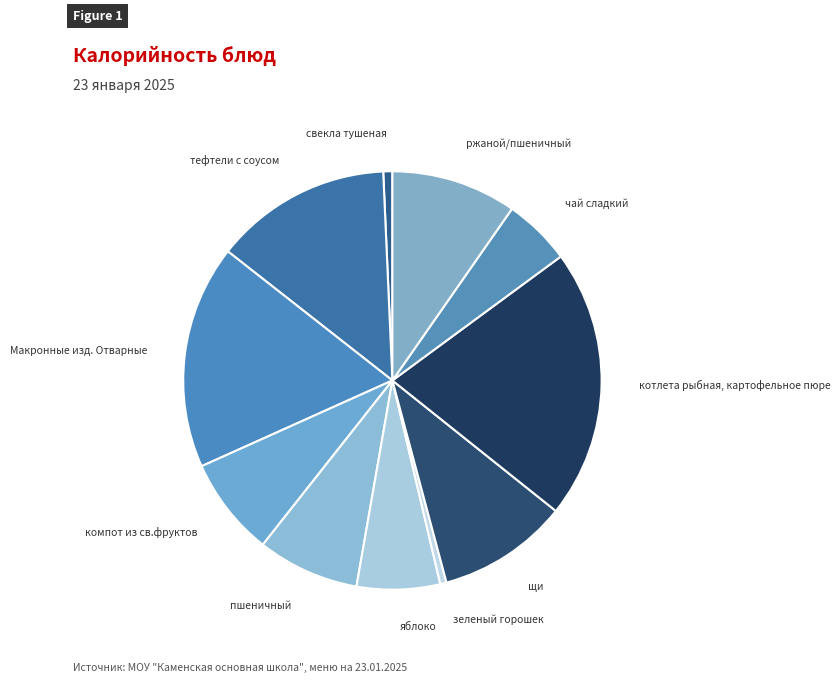

How many slices are in this pie chart?

11